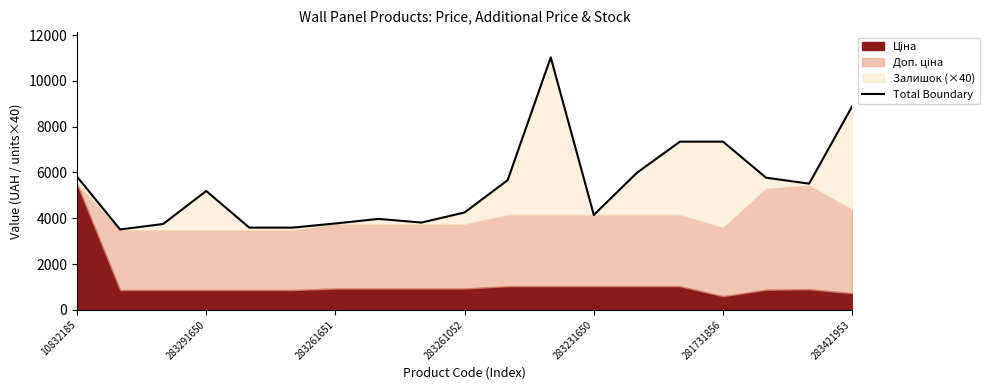

How many interior local peaks (higher than both neighbors) does the data have?

4